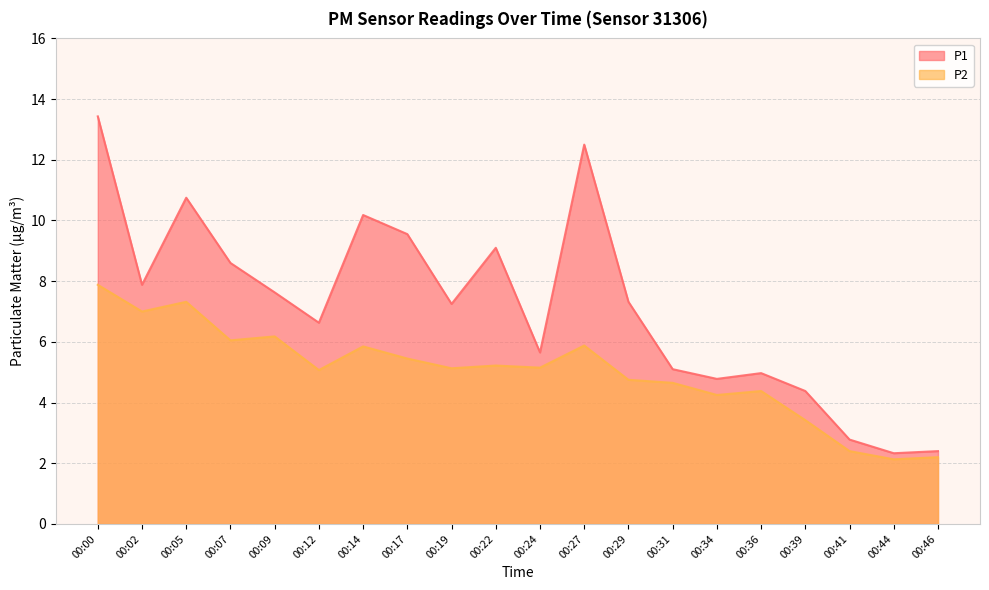

True or false: P2 and P1 cross at least once.

False